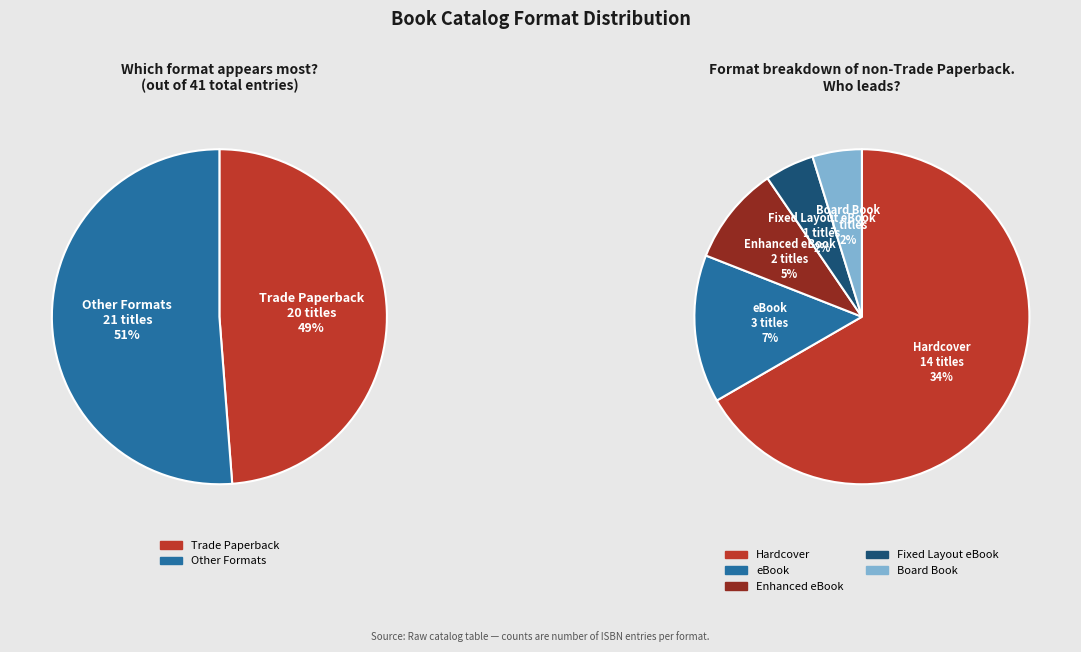

To the nearest percent, what is the average slice percentage?

17%